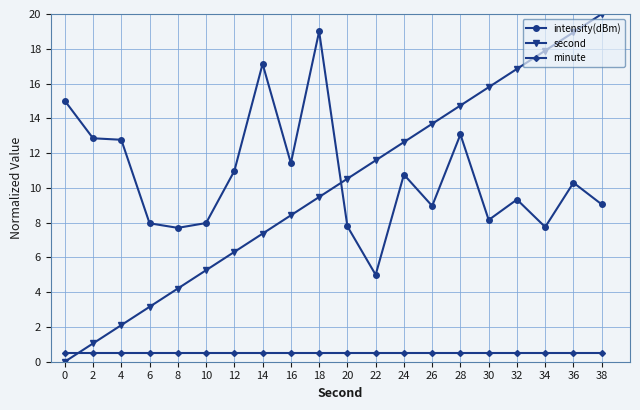

The value of second at 22 is 11.6. True or false?

True